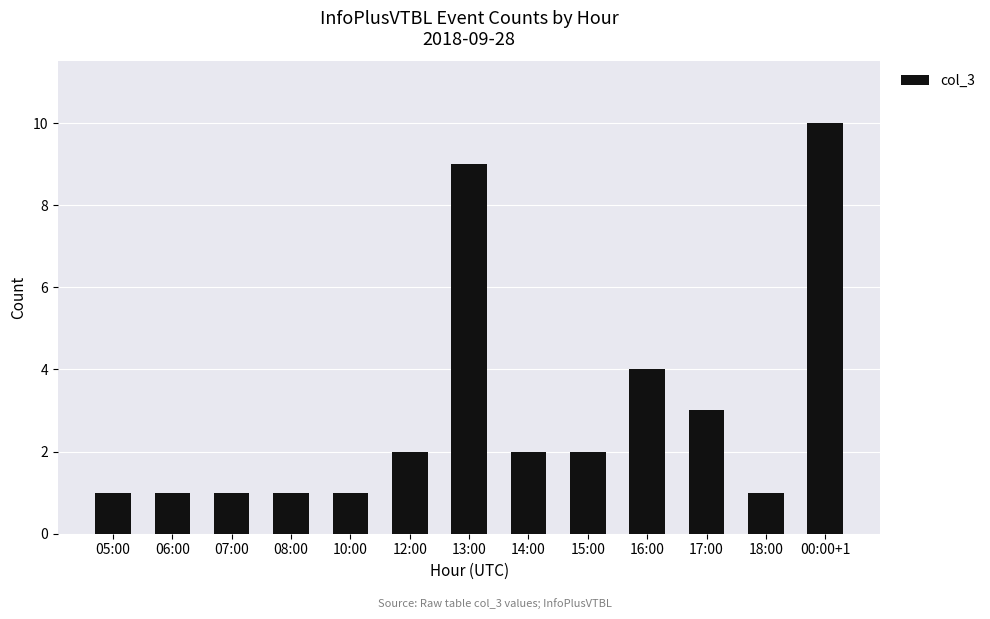

Where is the data nearest to the value 5?

16:00